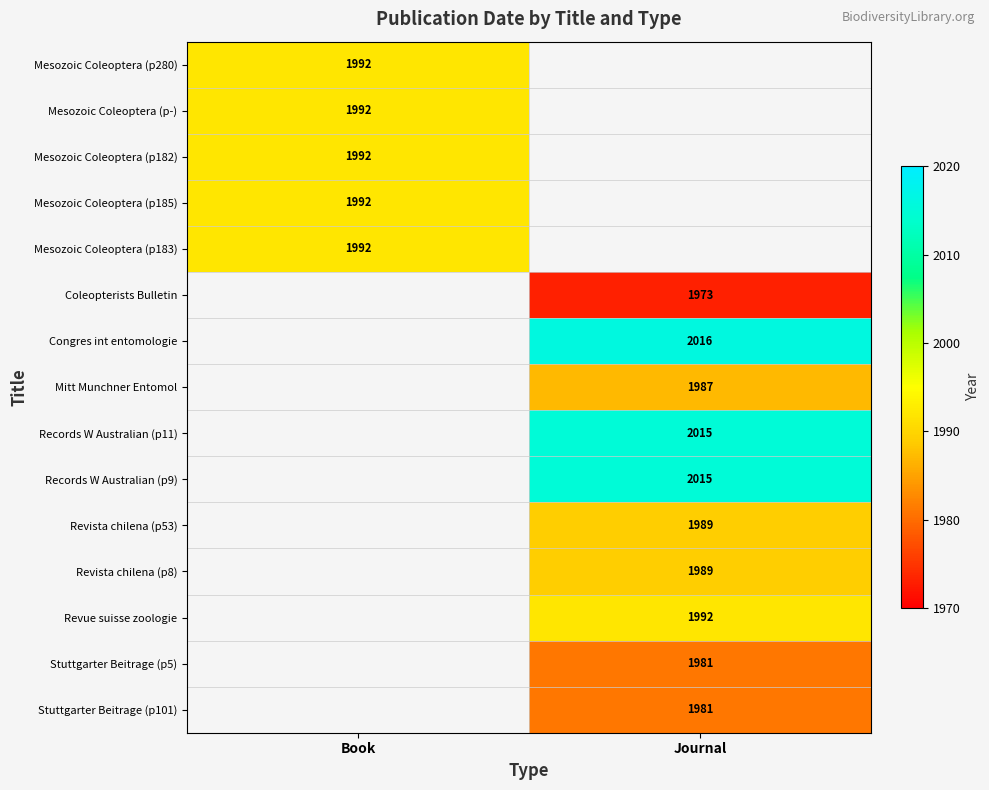

The Revista chilena (p53) series shows 2654.0 at Journal. True or false?

False